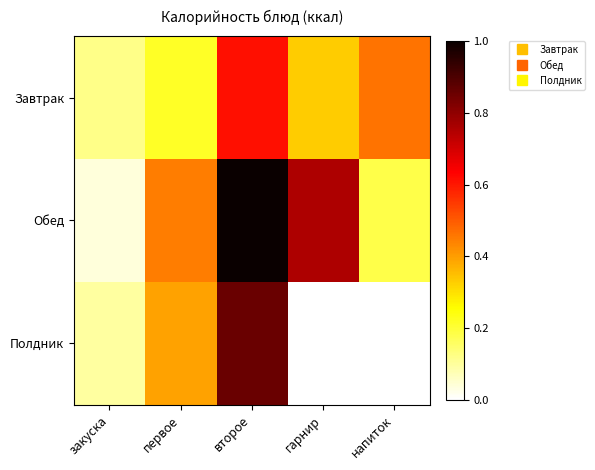

Which series has the largest range (max minus min)?

Обед